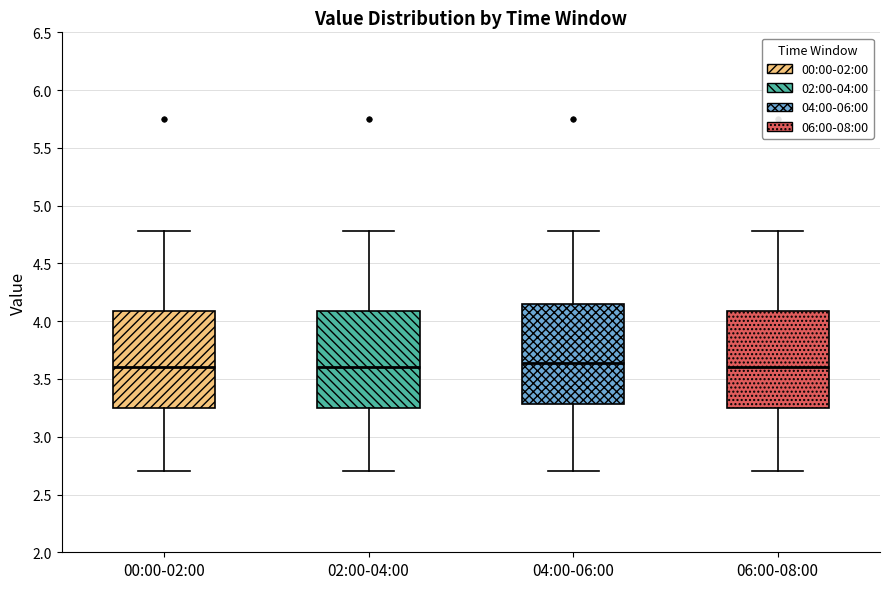

Reading left to right, read every box against the y-axis: the position of its median line, the range the box covers, and the ends of its whiskers. The values are not printed on the chart, so give them approximately, as read against the axis.

00:00-02:00: median 3.60, box 3.25 to 4.10, whiskers 2.70 to 4.80
02:00-04:00: median 3.60, box 3.25 to 4.10, whiskers 2.70 to 4.80
04:00-06:00: median 3.65, box 3.30 to 4.15, whiskers 2.70 to 4.80
06:00-08:00: median 3.60, box 3.25 to 4.10, whiskers 2.70 to 4.80